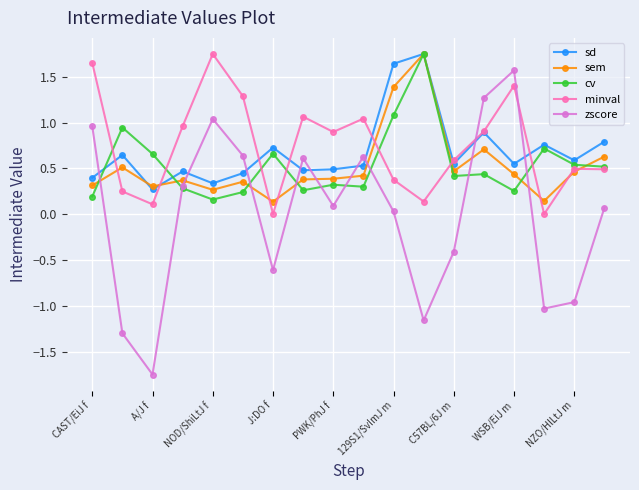

True or false: sem has more than 1 interior local peaks.

True